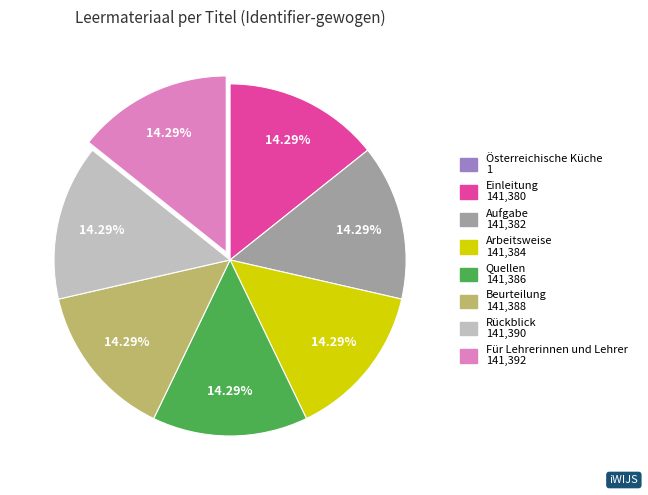

Does any single category account for the majority?

No